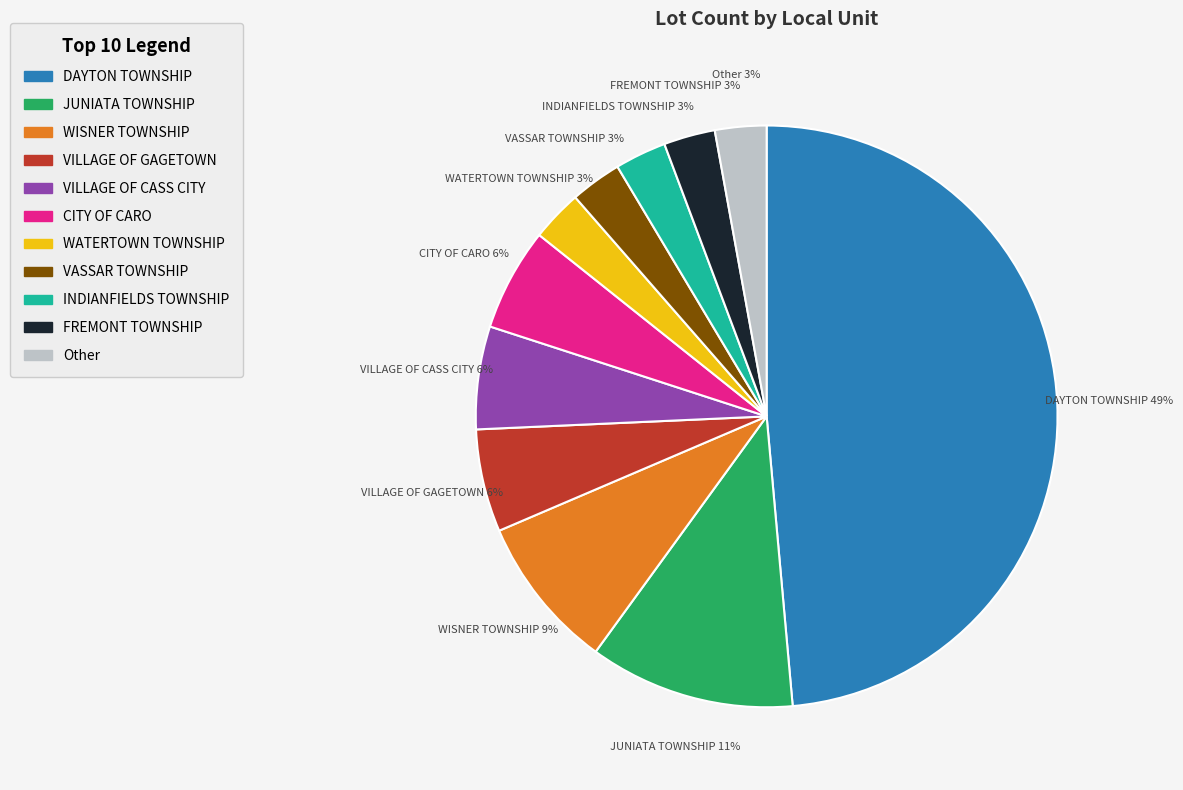

How many slices are in this pie chart?

11